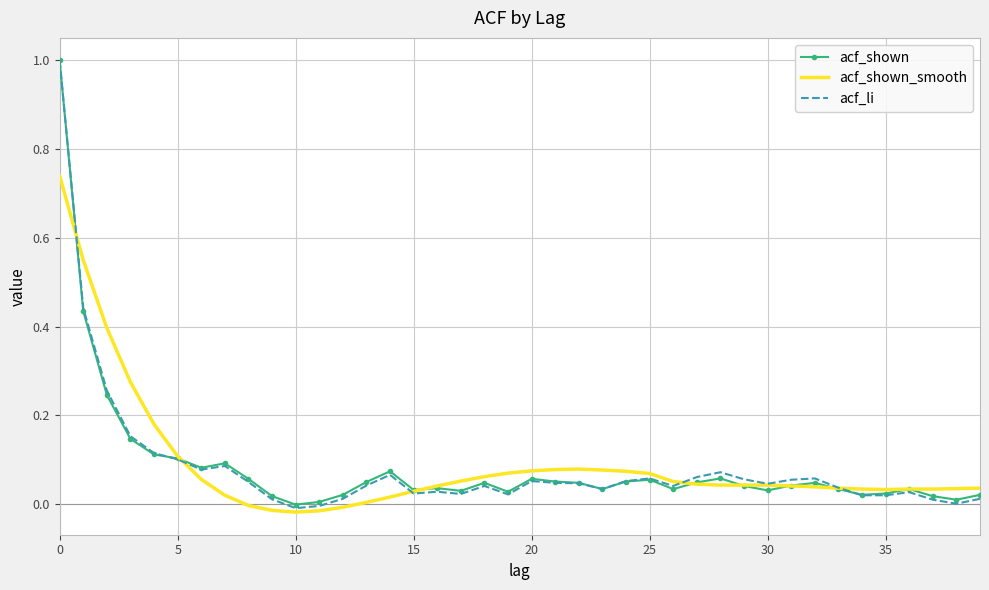

What is the maximum value shown in the chart?

1.0